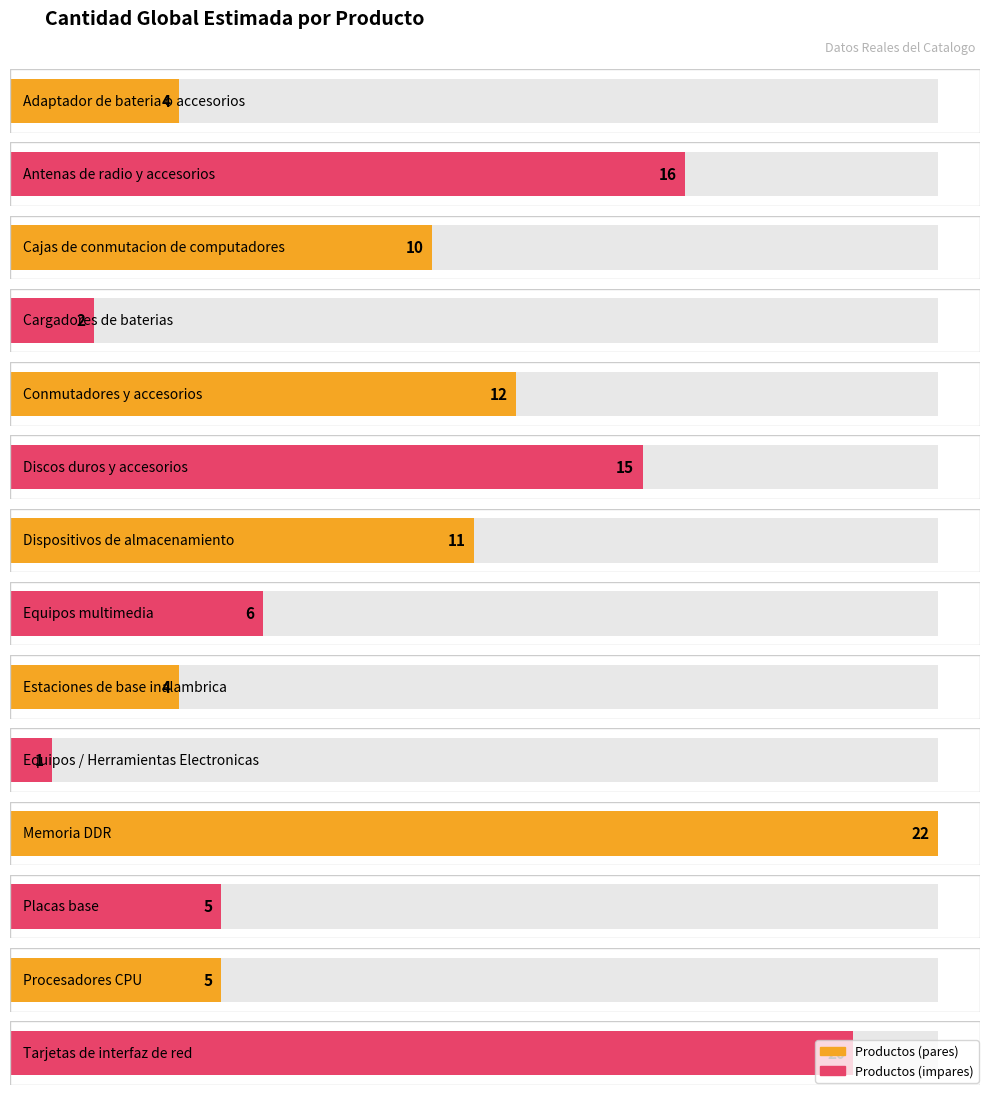

The chart shows a value of 17 at Cajas de conmutacion de computadores. True or false?

False